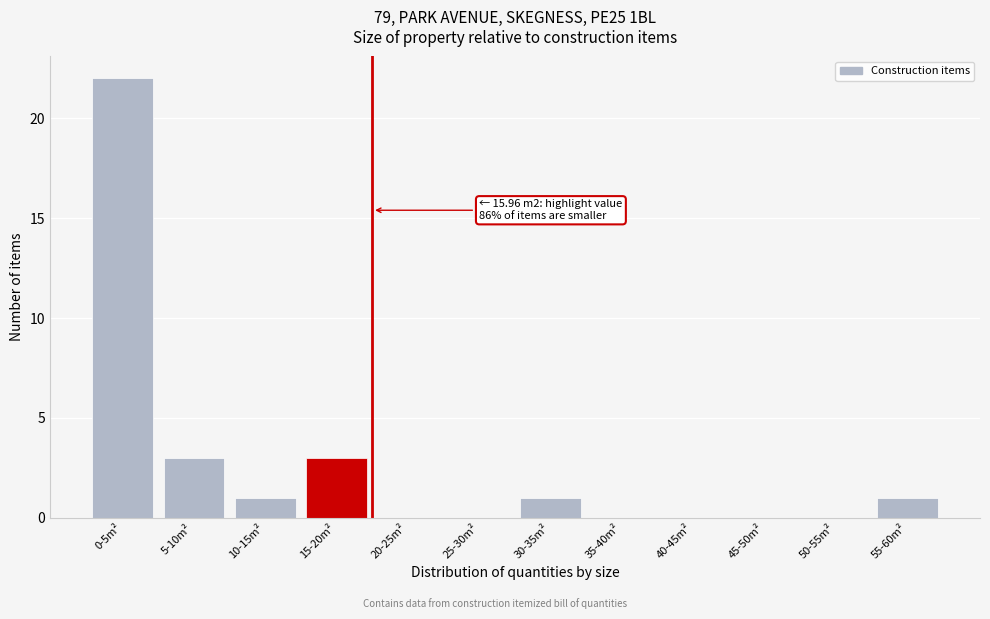

Reading left to right, list all the values displayed in this chart.

0-5m²=22	5-10m²=3	10-15m²=1	15-20m²=3	20-25m²=0	25-30m²=0	30-35m²=1	35-40m²=0	40-45m²=0	45-50m²=0	50-55m²=0	55-60m²=1